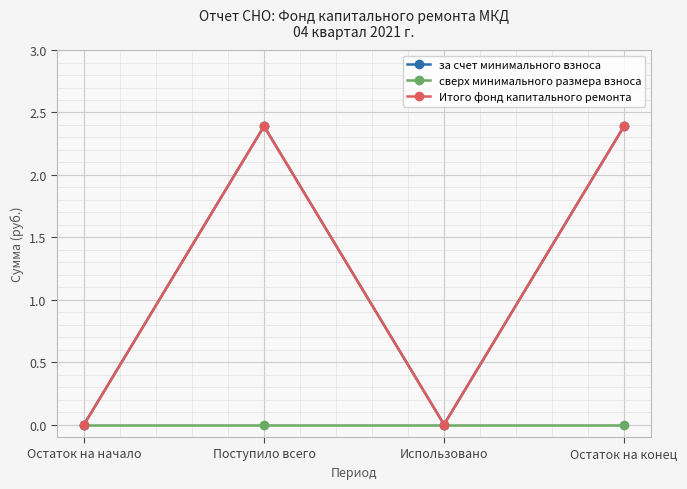

Reading left to right, transcribe all the data shown in this chart.

за счет минимального взноса: 0.0	2.4	0.0	2.4
сверх минимального размера взноса: 0.0	0.0	0.0	0.0
Итого фонд капитального ремонта: 0.0	2.4	0.0	2.4